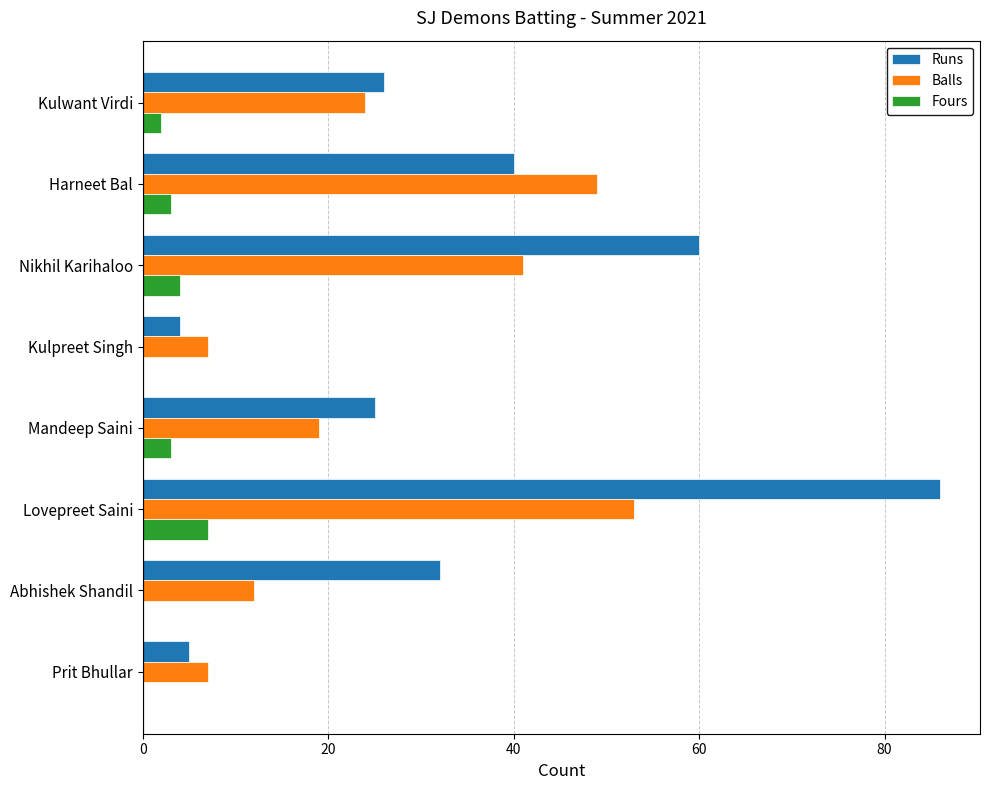

What is the sum of all Fours values?

19